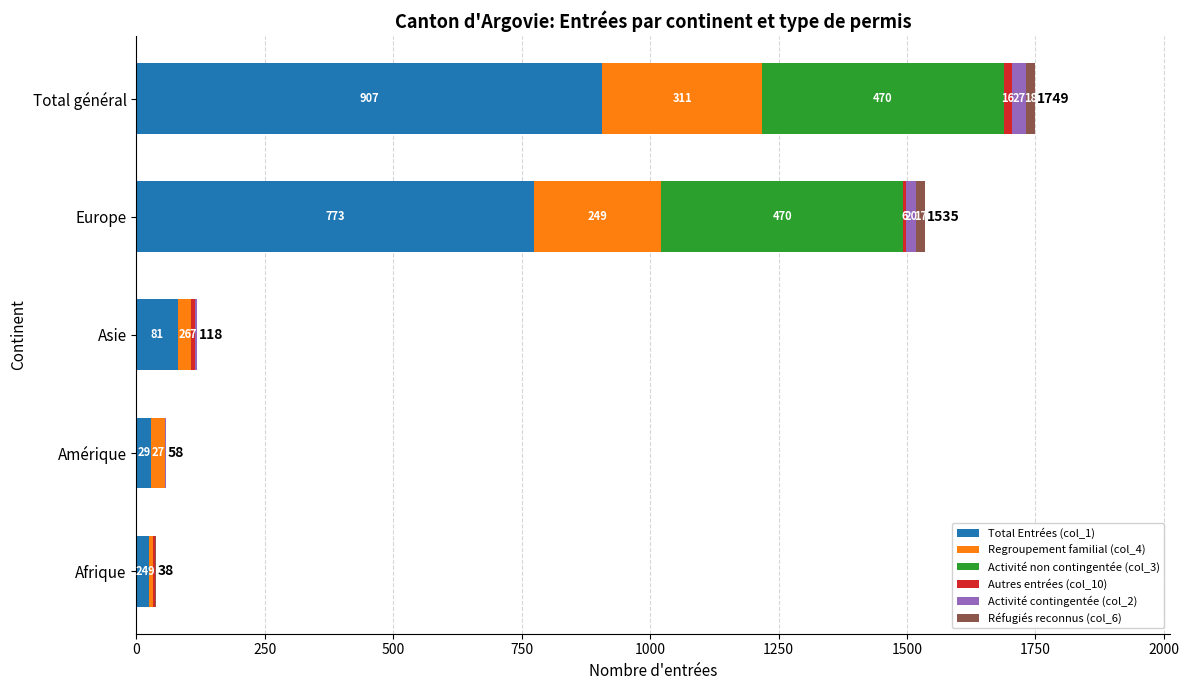

At which label does Total Entrées (col_1) reach its peak?

Total général